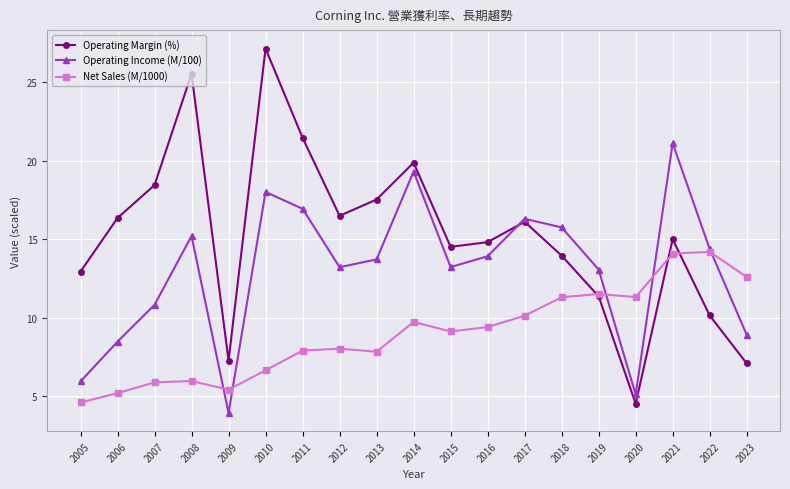

What is the value of the Operating Margin (%) point at the 18th from the left?

10.1